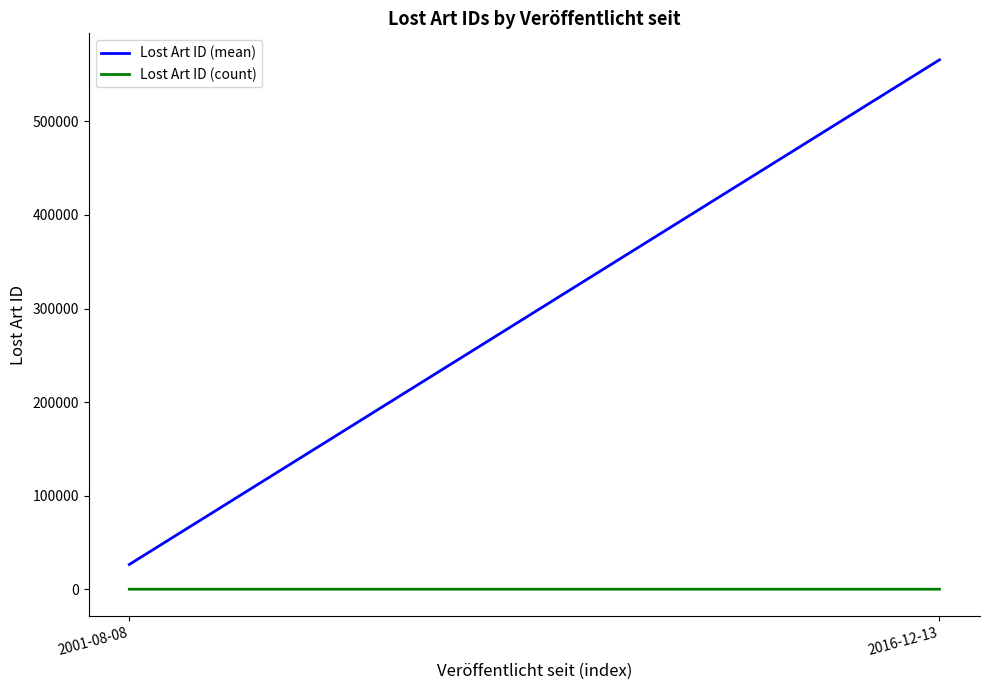

Reading left to right, what are all the values shown in this chart?

Lost Art ID (mean): 2001-08-08=26438.4	2016-12-13=565781.0
Lost Art ID (count): 2001-08-08=13.0	2016-12-13=1.0